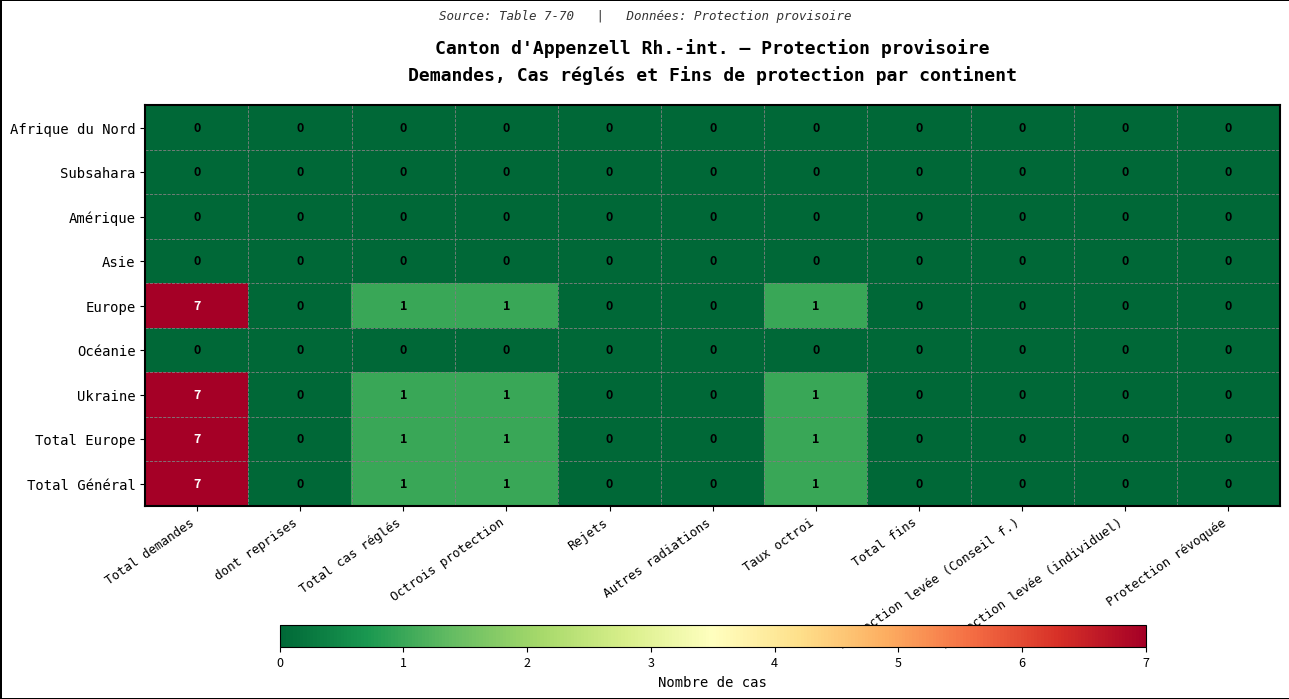

How many Total Général values are between 0 and 1?

10